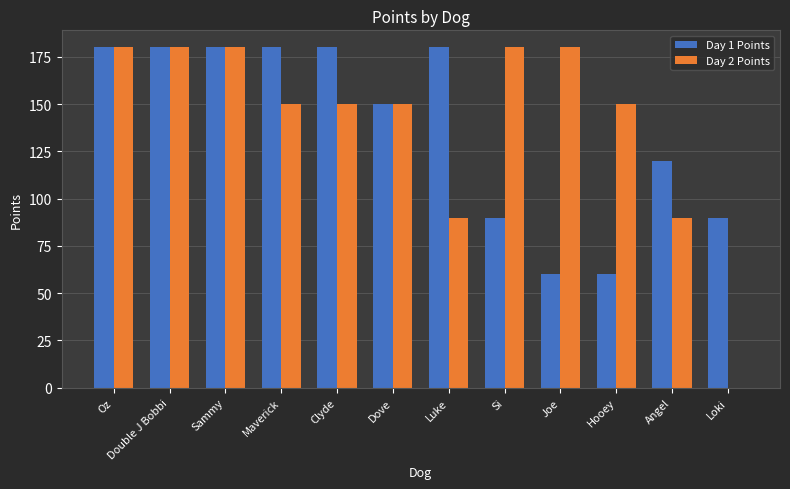

The value of Day 1 Points at Hooey is 60. True or false?

True